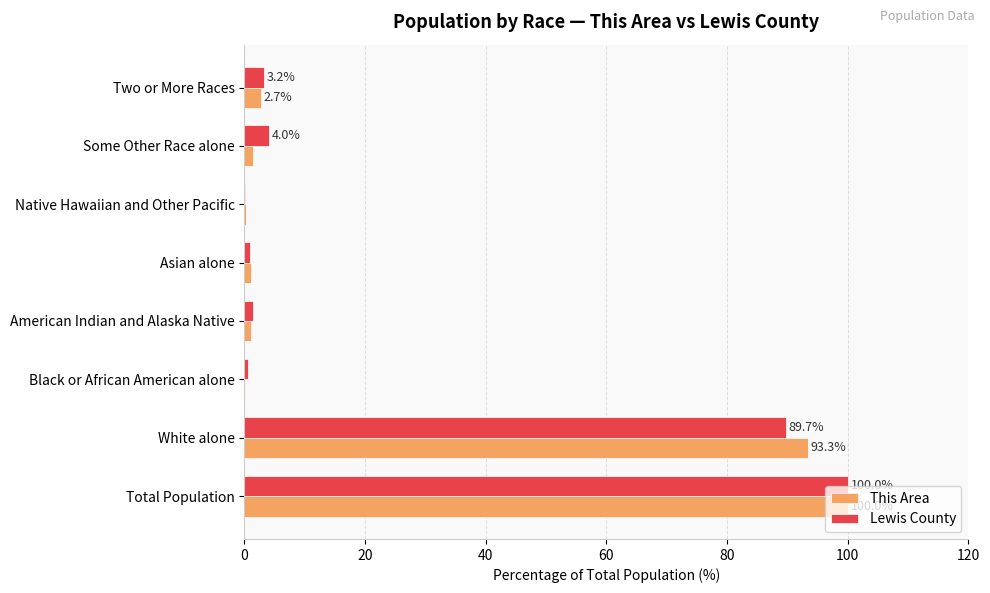

Which label corresponds to the largest value in the chart?

Total Population